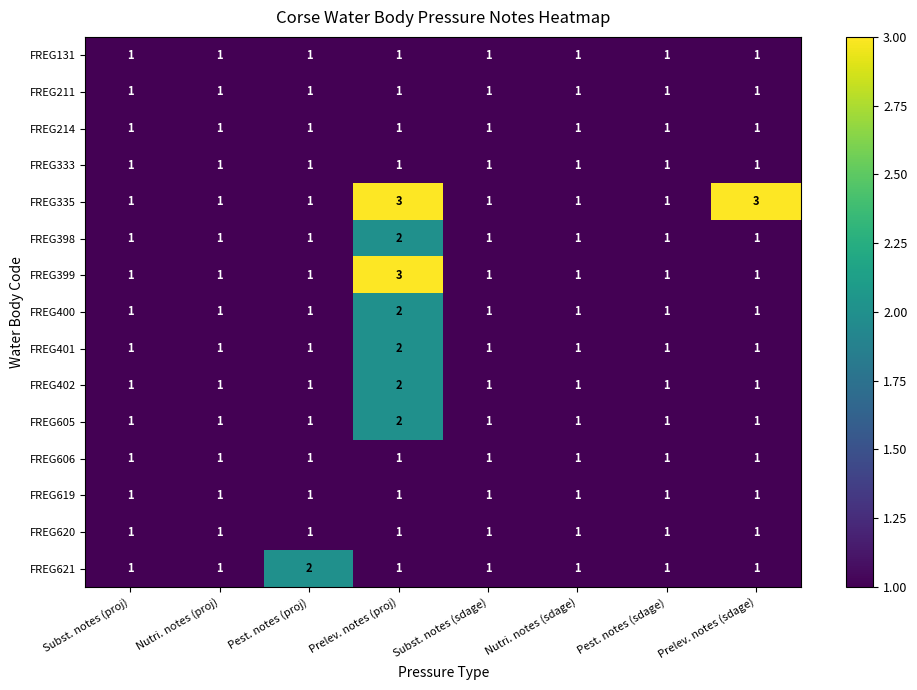

What is the sum of all FREG402 values?

9